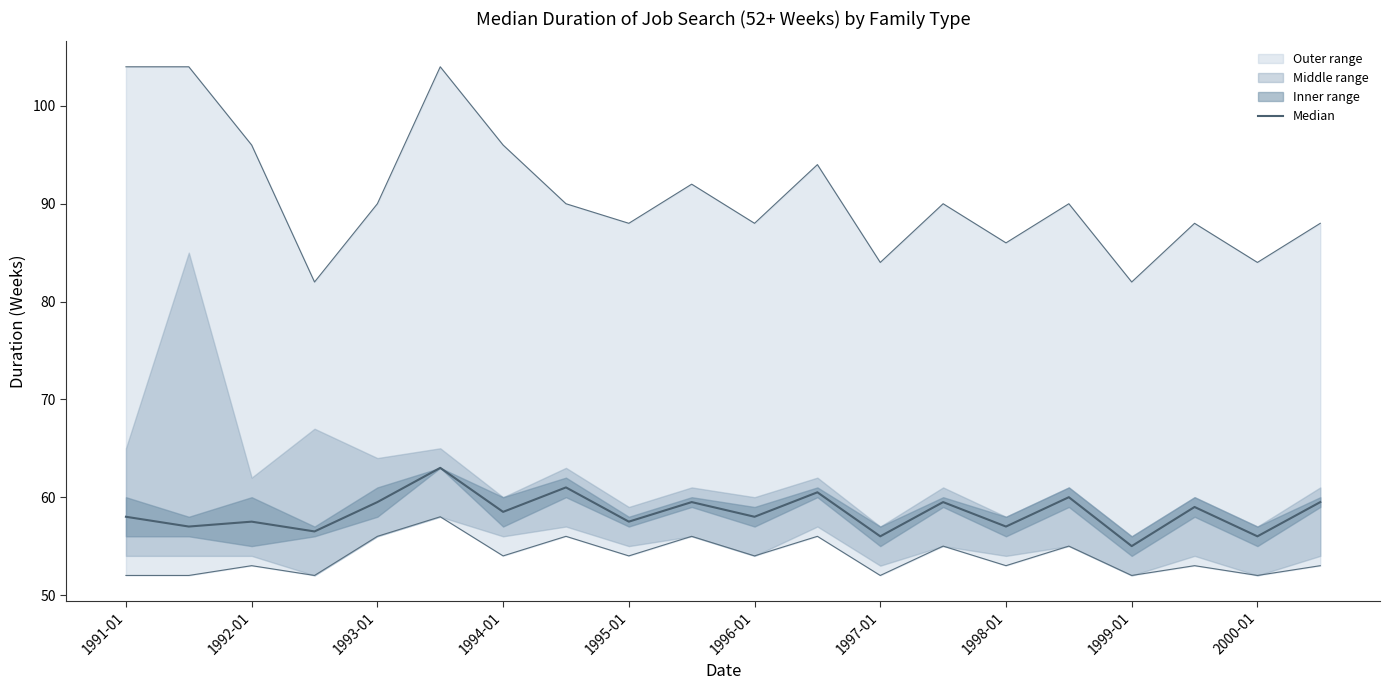

The value at 2000-01 is 38.7. True or false?

False